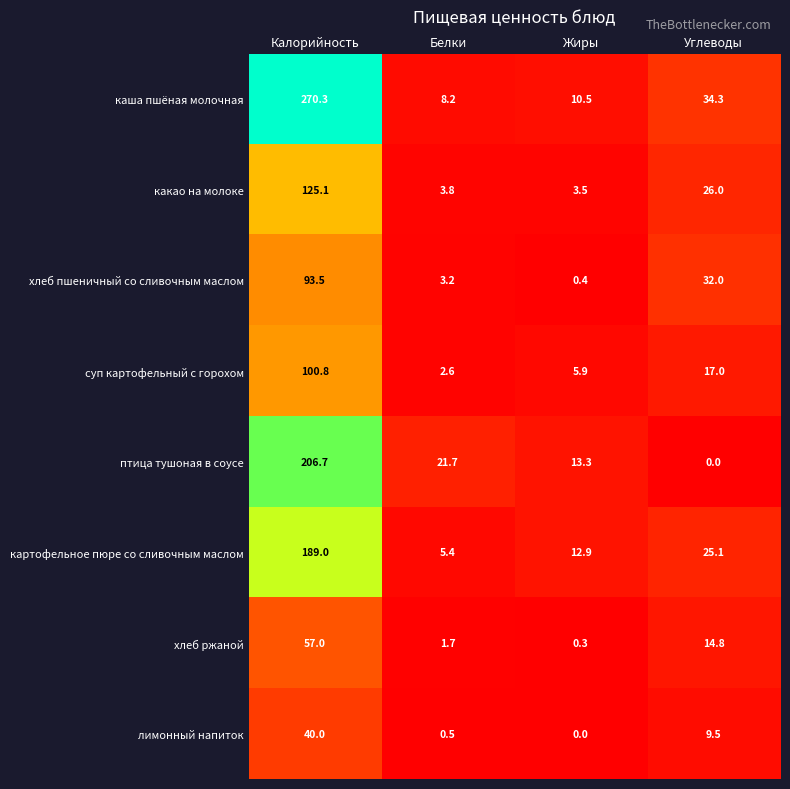

What is the sum of the какао на молоке values at Белки and Жиры?

7.3